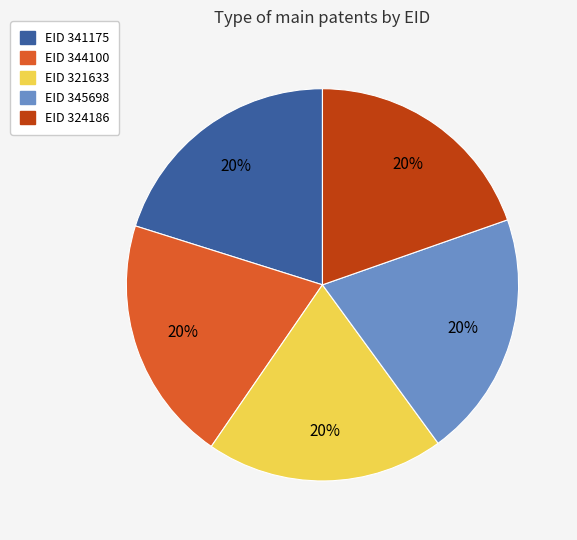

How many slices are in this pie chart?

5